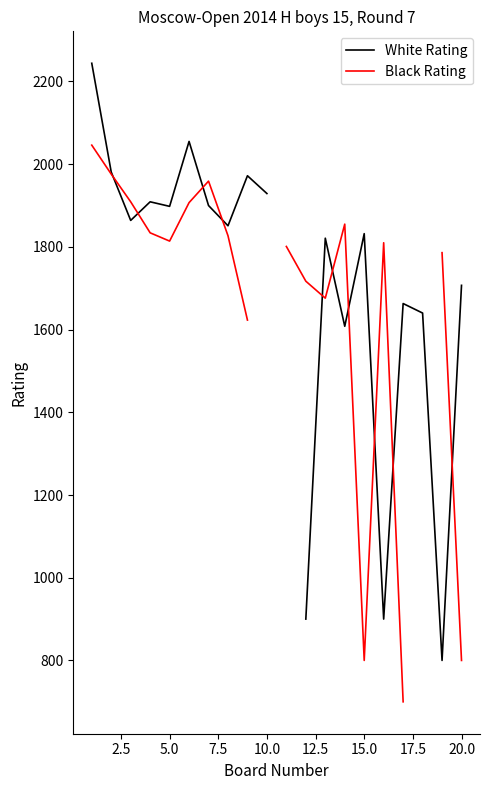

Count the number of data series in this chart.

2